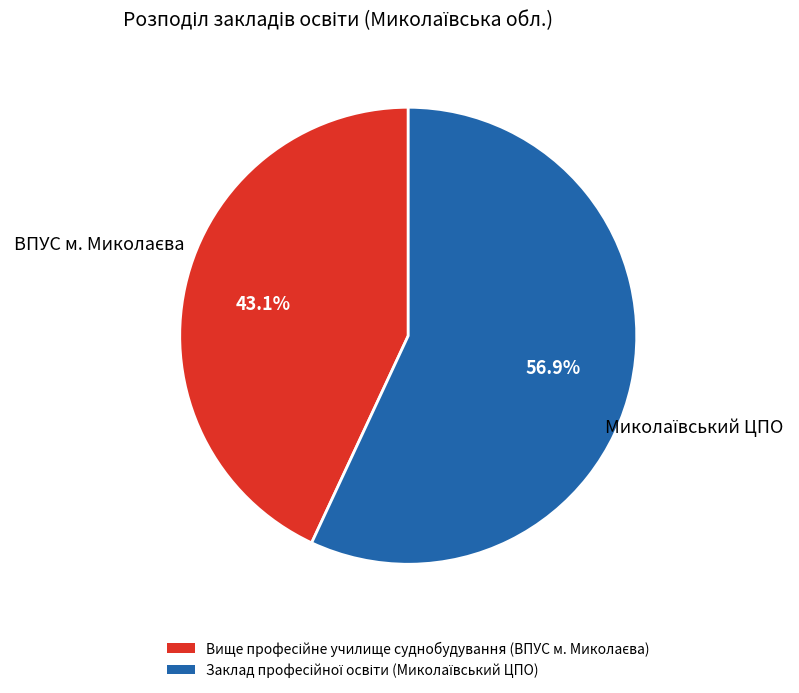

Does any single category account for the majority?

Yes